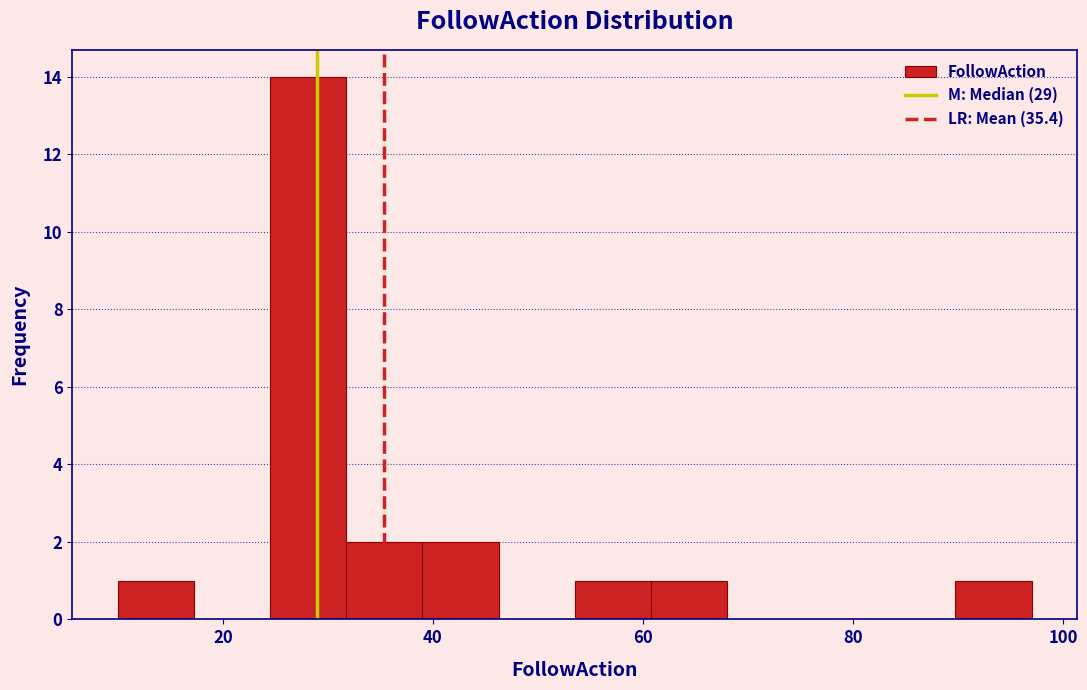

Read against the x-axis, roughly where is the centre of the tallest bar?

28